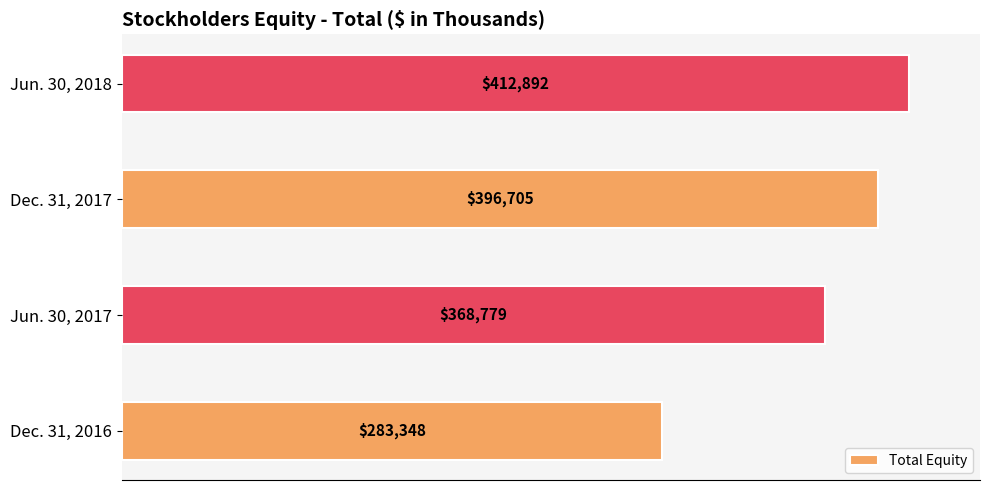

What is the change in value from Dec. 31, 2017 to Jun. 30, 2018?

+16187